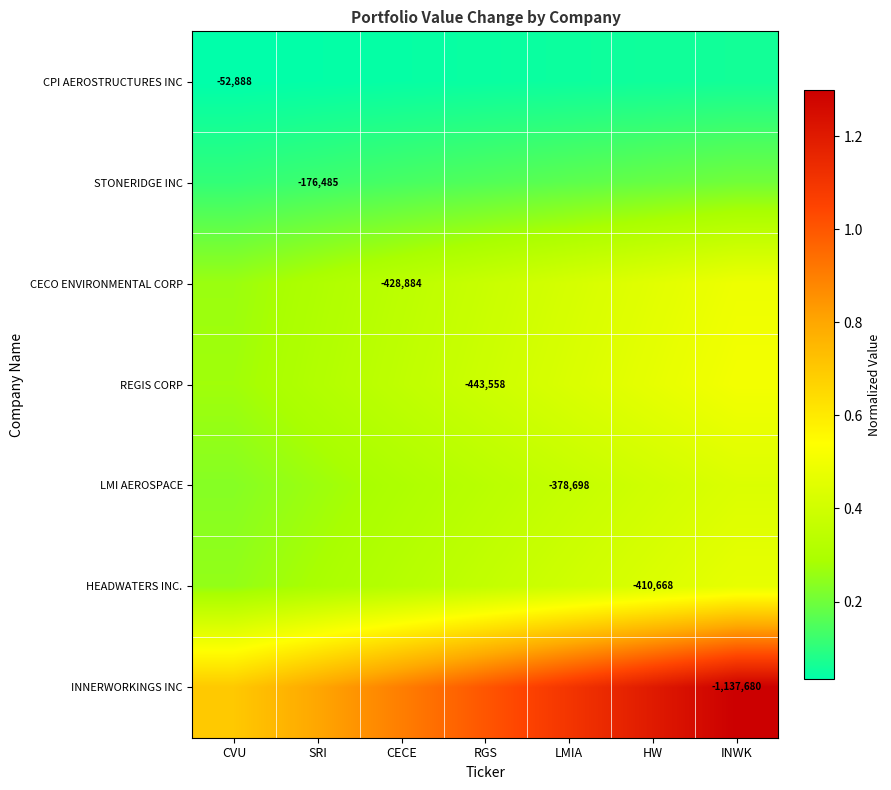

What is the sum of the LMI AEROSPACE values at INWK and LMIA?

0.8